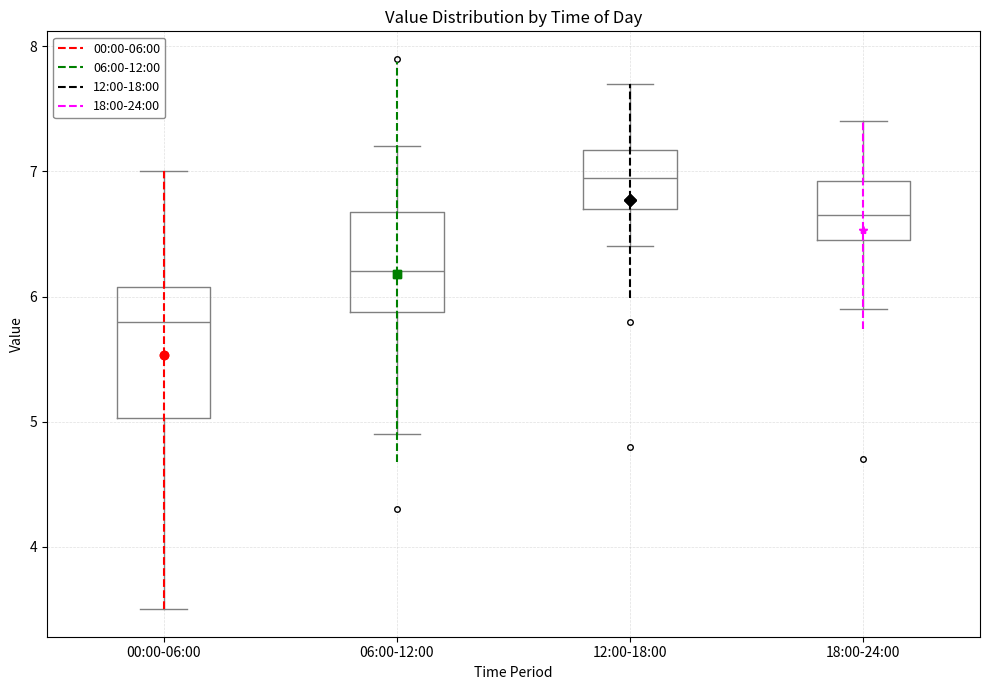

Reading left to right, read every box against the y-axis: the position of its median line, the range the box covers, and the ends of its whiskers. The values are not printed on the chart, so give them approximately, as read against the axis.

00:00-06:00: median 5.8, box 5.0 to 6.1, whiskers 3.5 to 7.0
06:00-12:00: median 6.2, box 5.9 to 6.7, whiskers 4.9 to 7.2
12:00-18:00: median 7.0, box 6.7 to 7.2, whiskers 6.4 to 7.7
18:00-24:00: median 6.7, box 6.5 to 6.9, whiskers 5.9 to 7.4